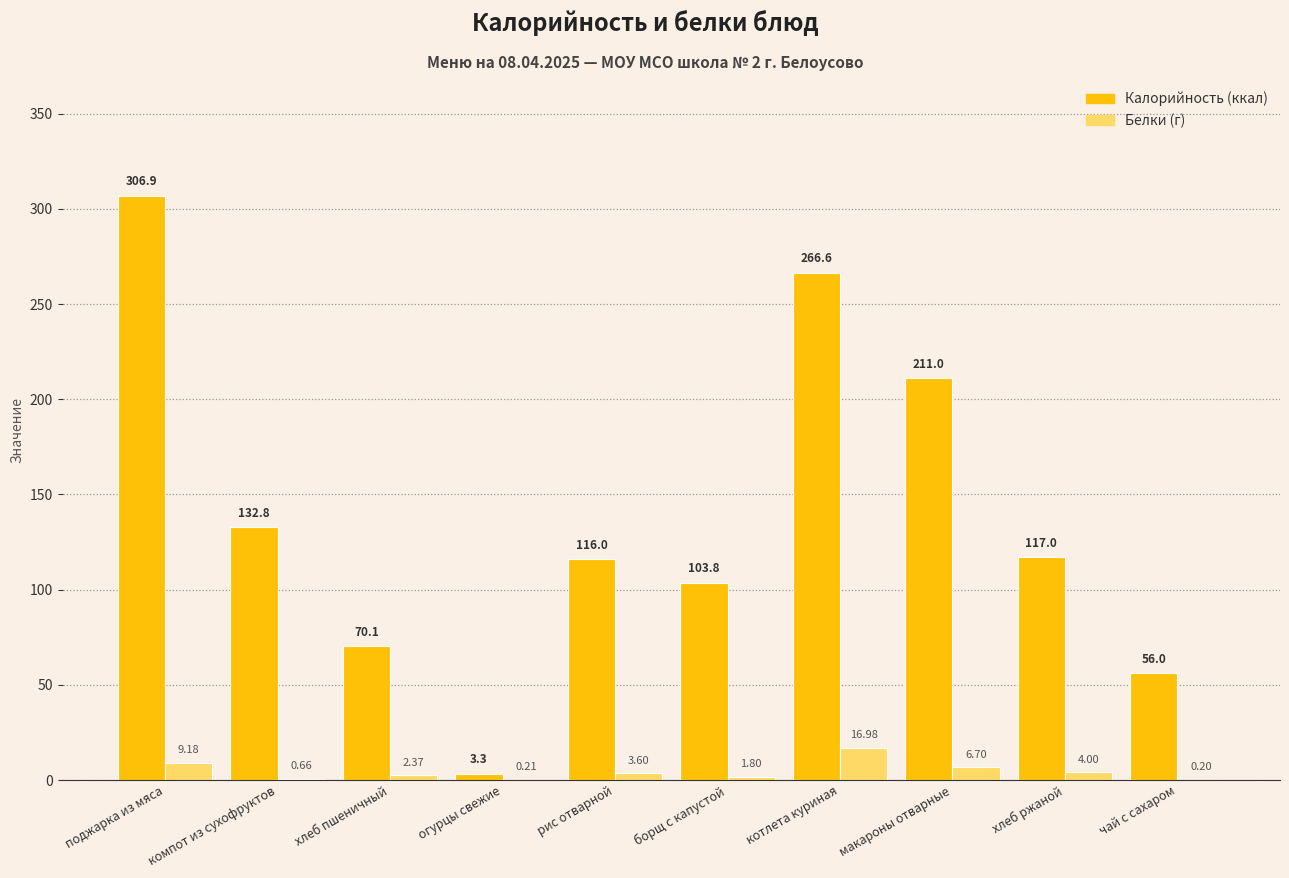

At which category is the sum across all series the highest?

поджарка из мяса